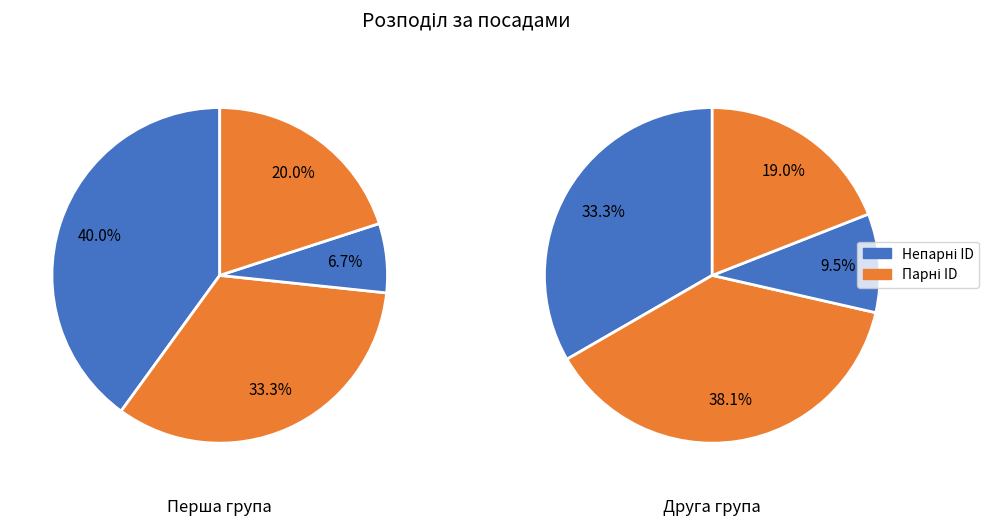

How many slices are in this pie chart?

8